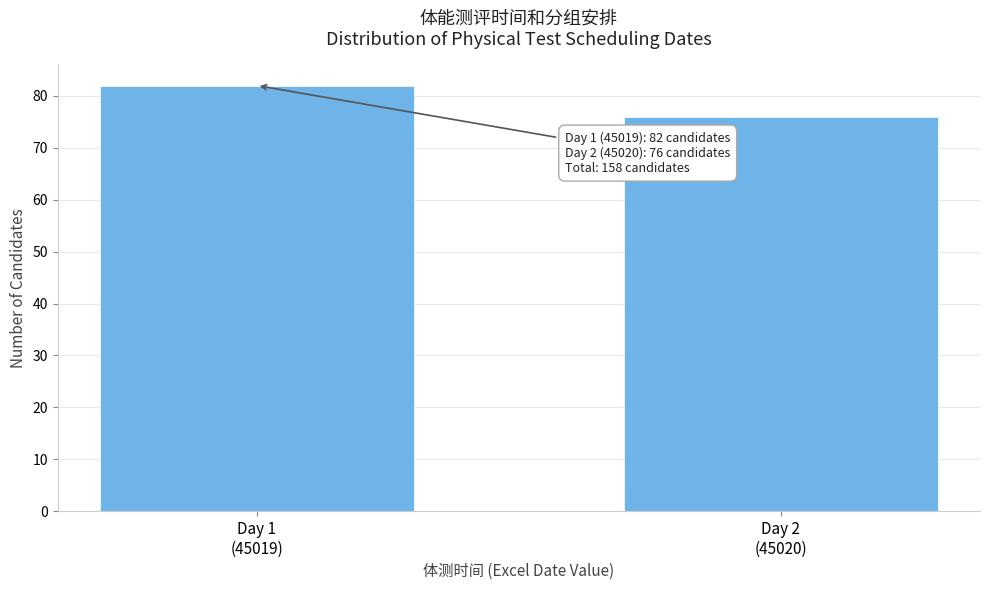

Reading left to right, what are all the values shown in this chart?

82	76